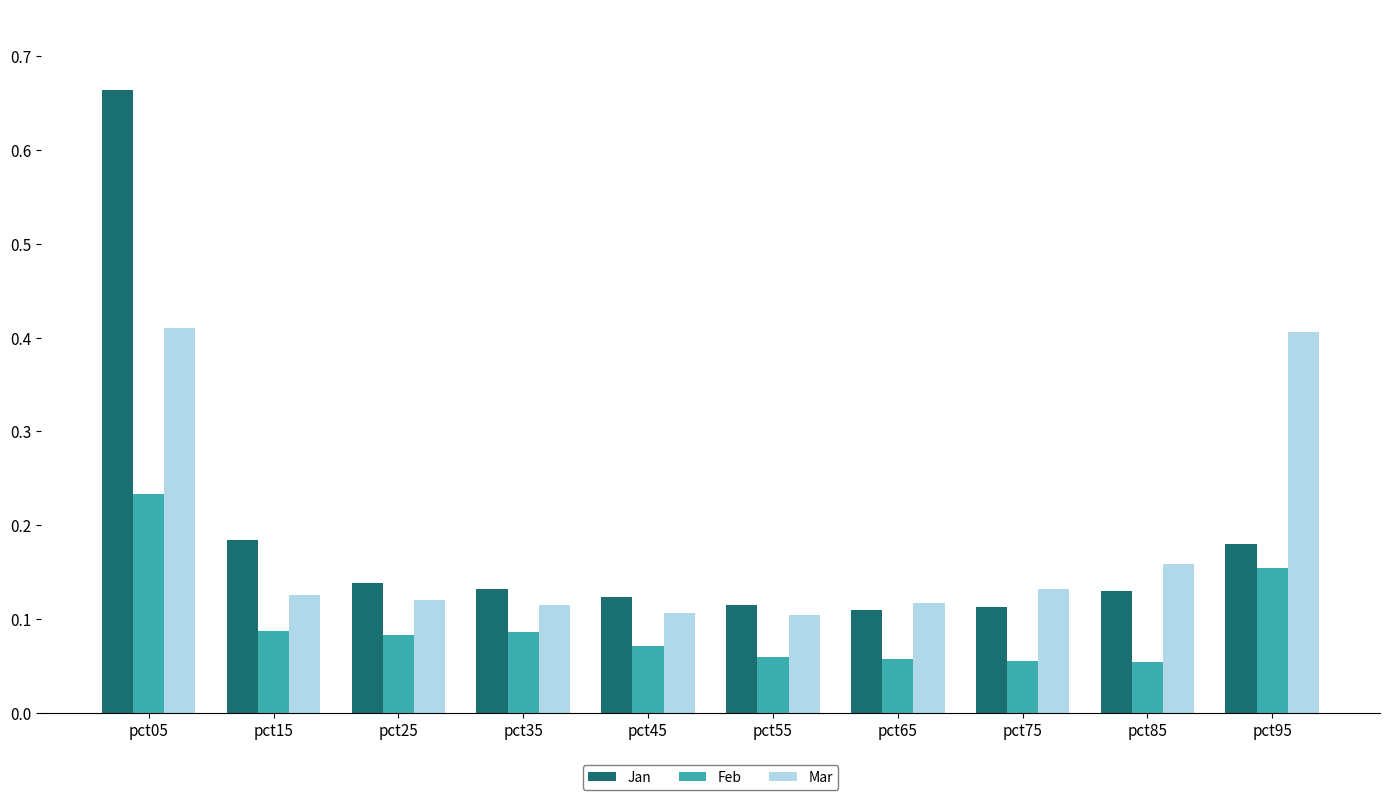

Which series has the widest spread of values?

Jan